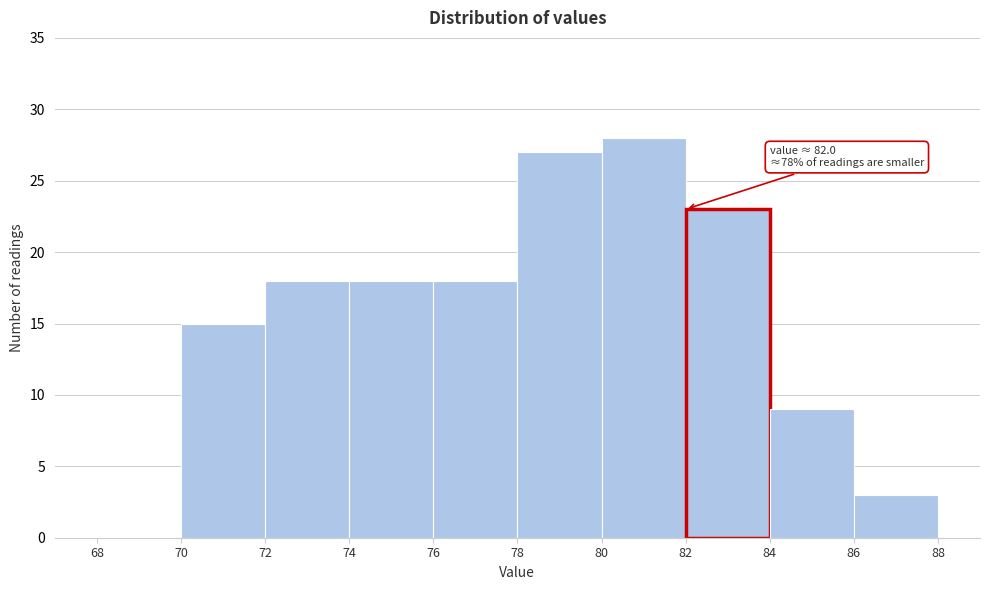

Over which range of the x-axis is the bar tallest?

80 to 82